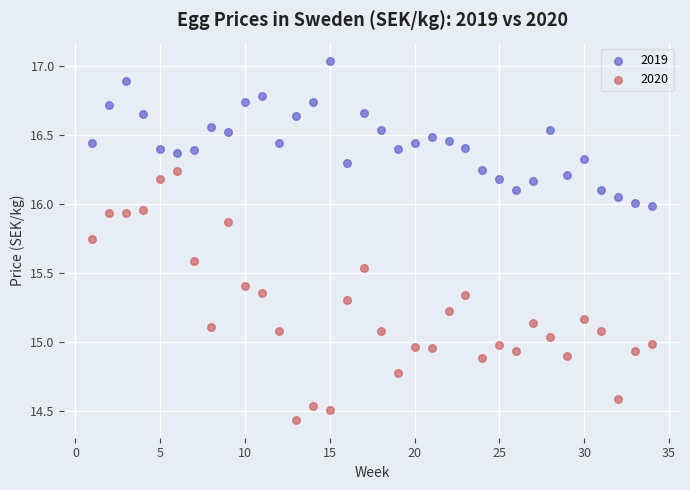

What is the X range (max minus min) for the scatter plot?

33.0